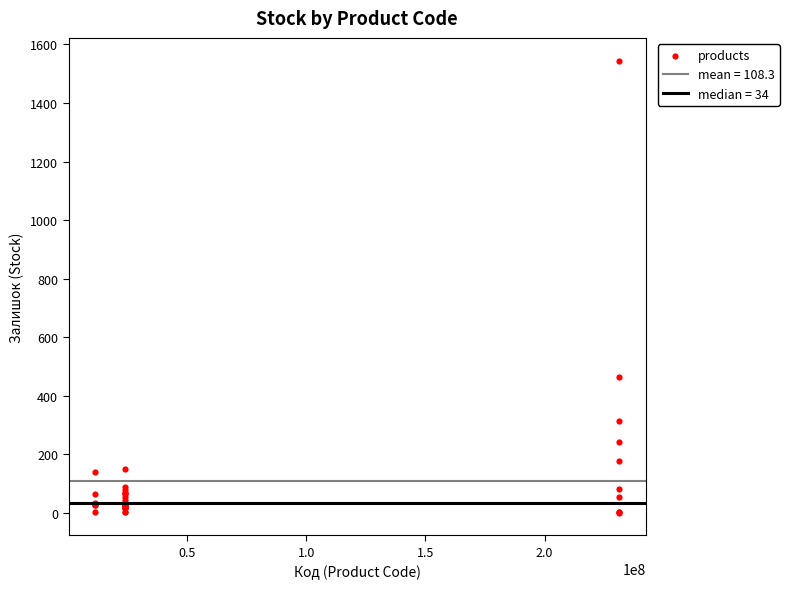

What Y value in the scatter plot is closest to 773?

465